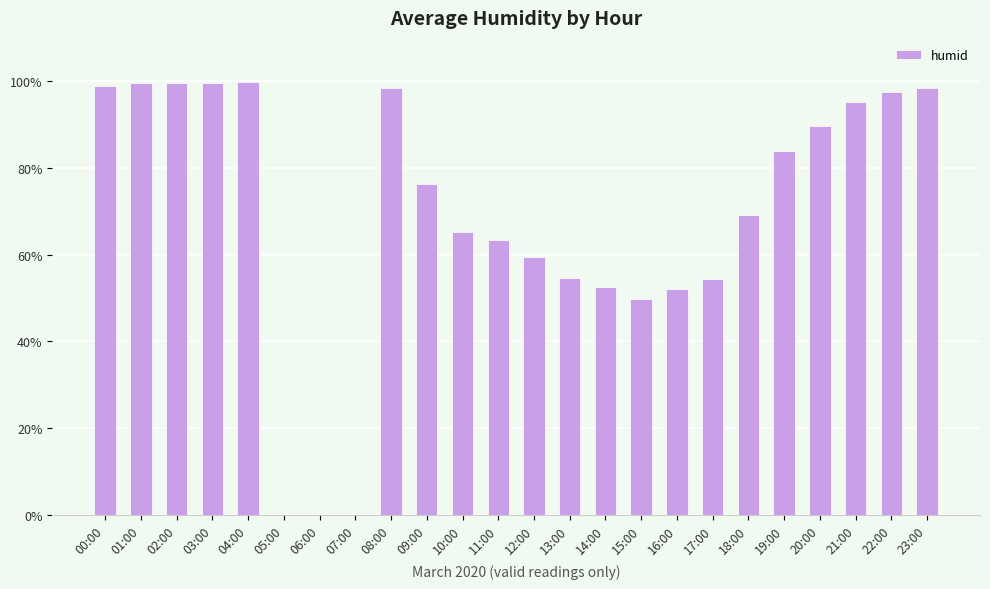

What is the sum of the values at 03:00 and 01:00?

199.2